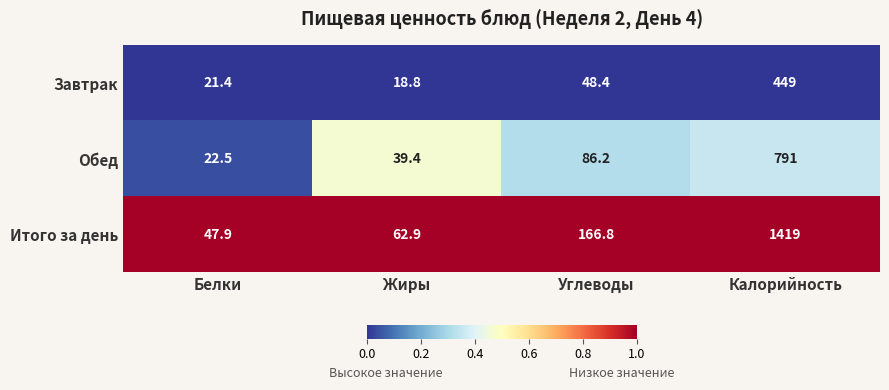

What is the maximum value shown in the chart?

1419.0